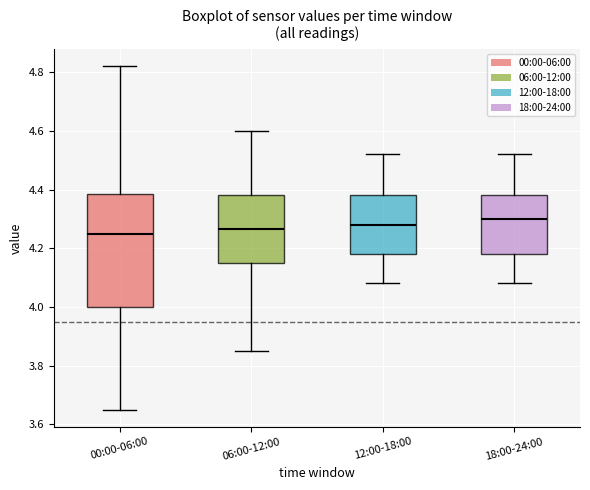

Reading left to right, transcribe this box plot: for each box, give where its median line is, the range the box spans, and where its two whiskers end, as read against the y-axis. The values are not printed on the chart, so give them approximately, as read against the axis.

00:00-06:00: median 4.26, box 4.00 to 4.38, whiskers 3.66 to 4.82
06:00-12:00: median 4.26, box 4.16 to 4.38, whiskers 3.86 to 4.60
12:00-18:00: median 4.28, box 4.18 to 4.38, whiskers 4.08 to 4.52
18:00-24:00: median 4.30, box 4.18 to 4.38, whiskers 4.08 to 4.52